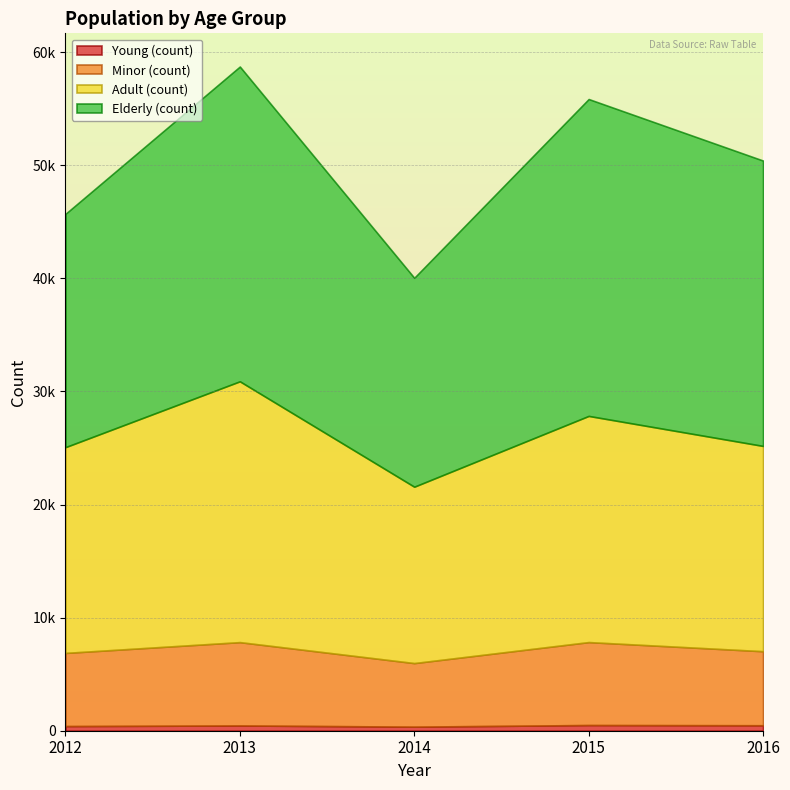

How many data points in Adult (count) are less than 18192?

2